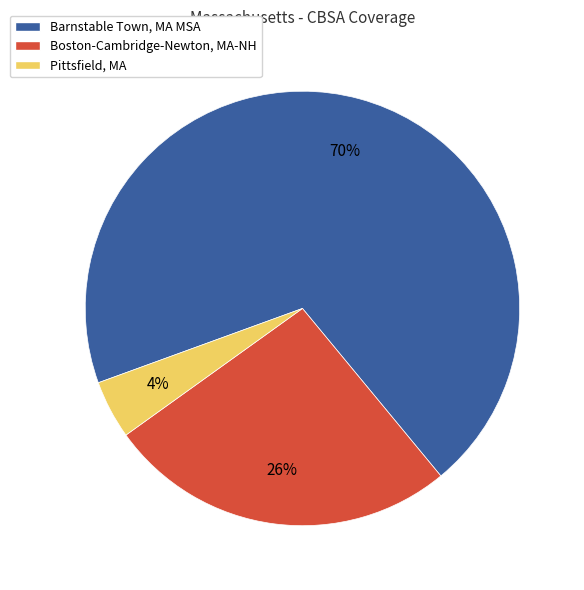

What percentage is the Pittsfield, MA slice, to the nearest percent?

4%